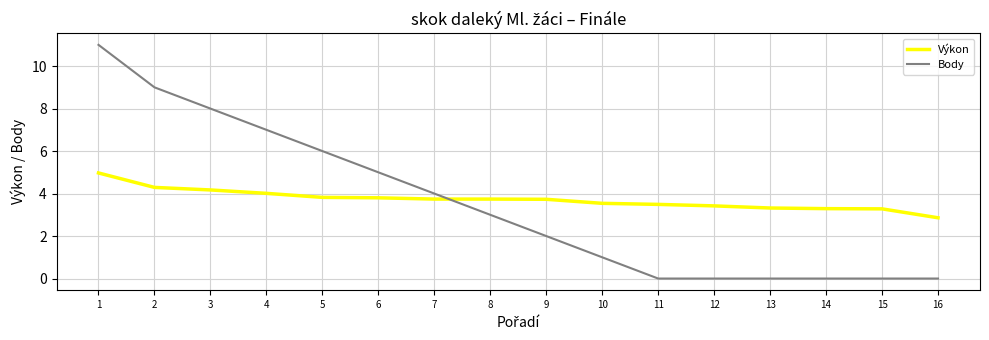

After their last crossing, which series has the higher values: Body or Výkon?

Výkon